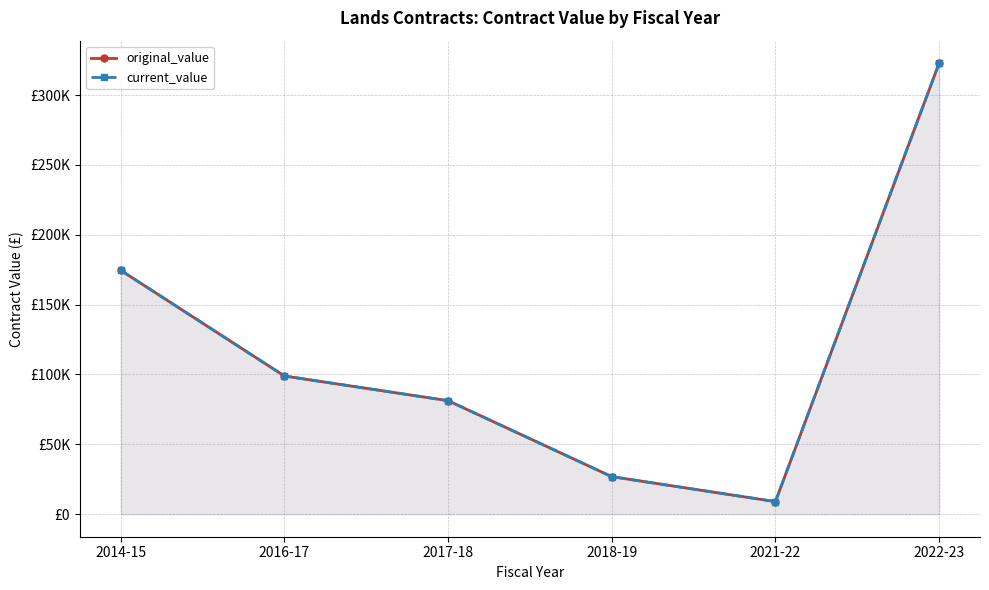

Does the chart have visible grid lines?

Yes